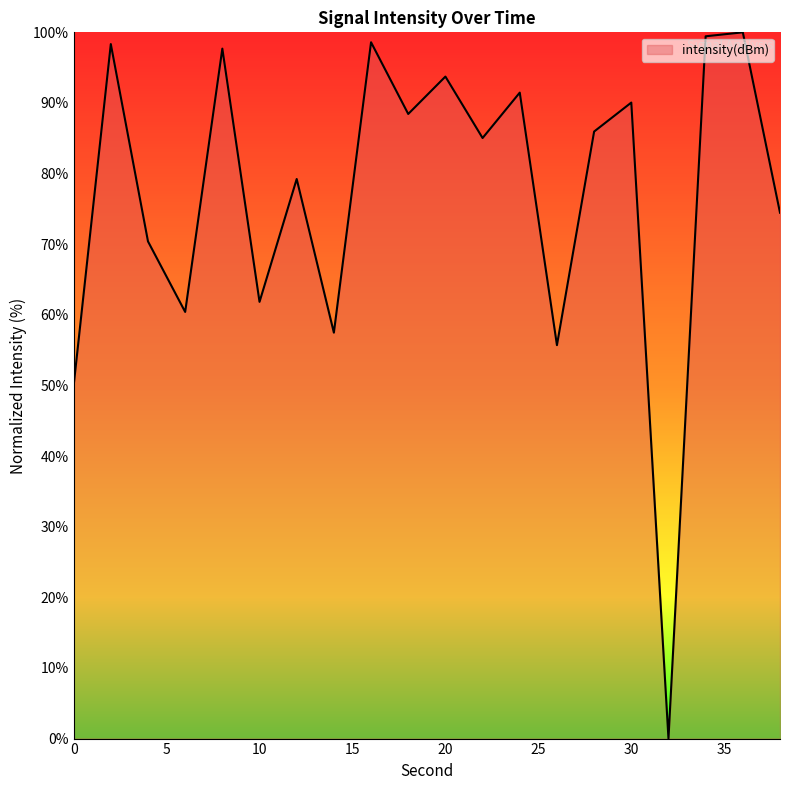

How many distinct data groups are displayed?

1